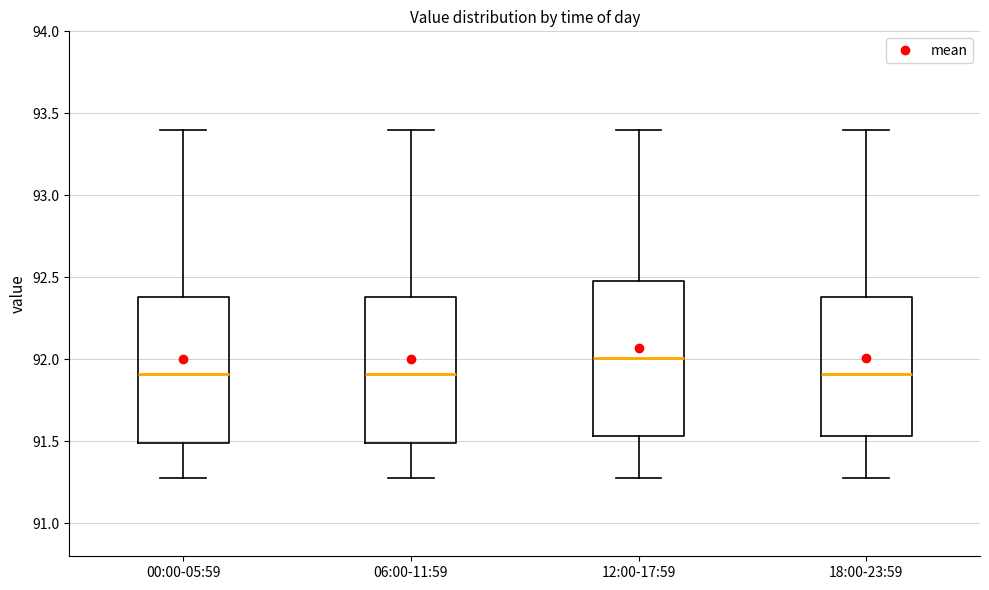

Reading left to right, read every box against the y-axis: the position of its median line, the range the box covers, and the ends of its whiskers. The values are not printed on the chart, so give them approximately, as read against the axis.

00:00-05:59: median 91.90, box 91.50 to 92.40, whiskers 91.30 to 93.40
06:00-11:59: median 91.90, box 91.50 to 92.40, whiskers 91.30 to 93.40
12:00-17:59: median 92.00, box 91.55 to 92.50, whiskers 91.30 to 93.40
18:00-23:59: median 91.90, box 91.55 to 92.40, whiskers 91.30 to 93.40